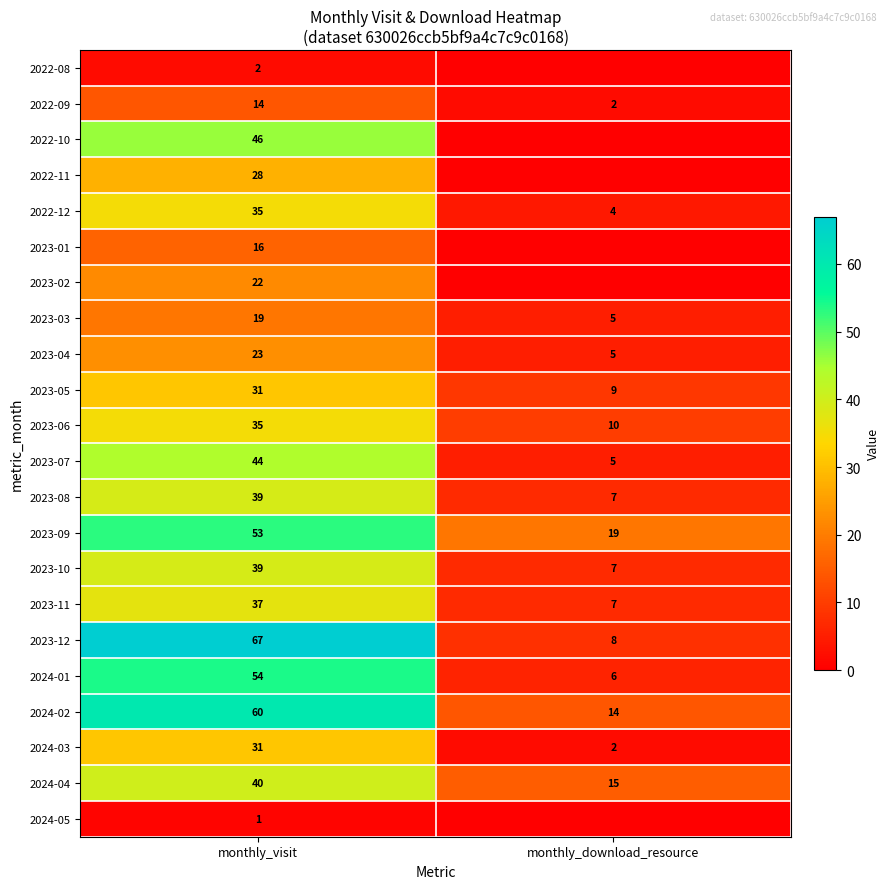

What is the highest value of the 2023-03 series?

19